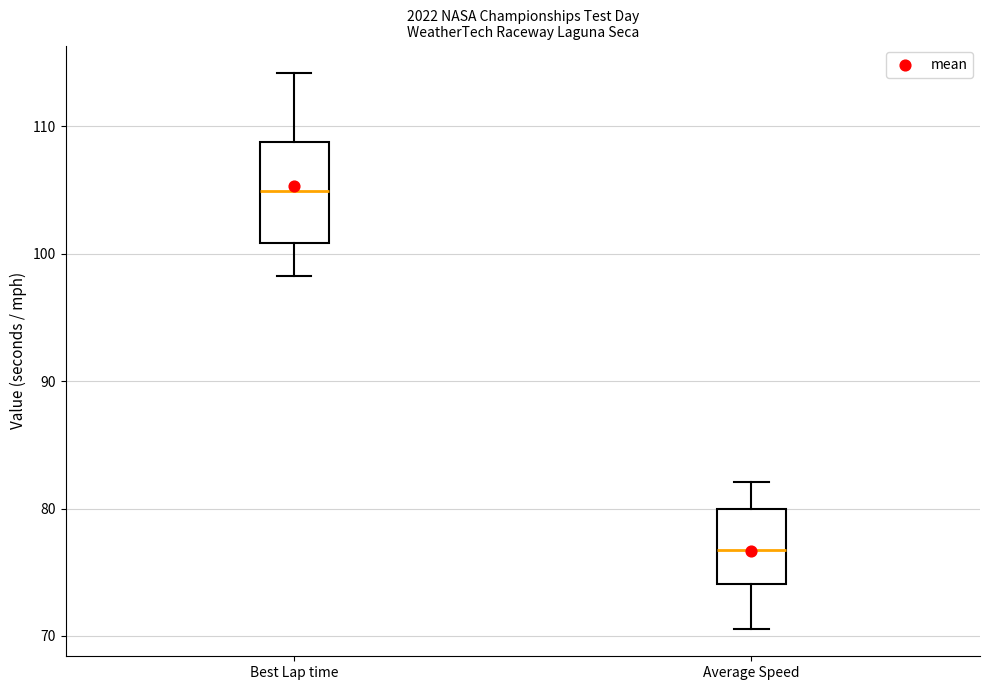

Which box's median line is the lowest?

Average Speed